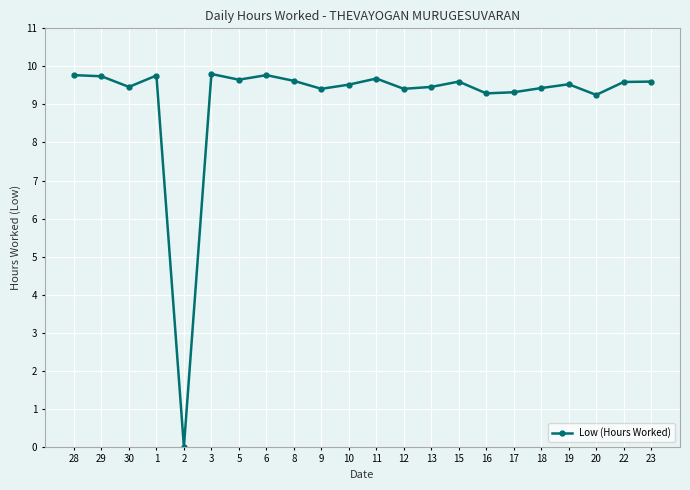

True or false: the data has more than 1 interior local peaks.

True